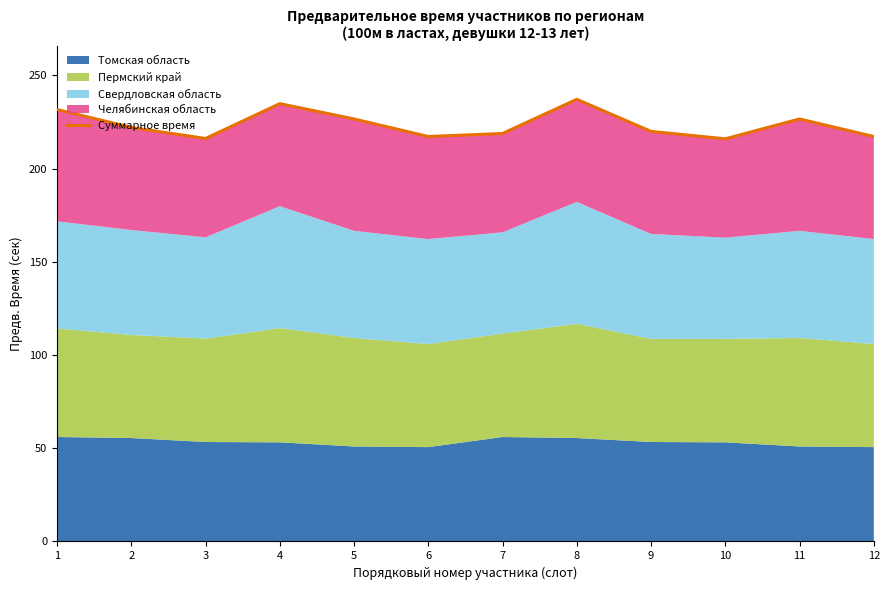

The chart shows a value of 88.1 at 4. True or false?

False